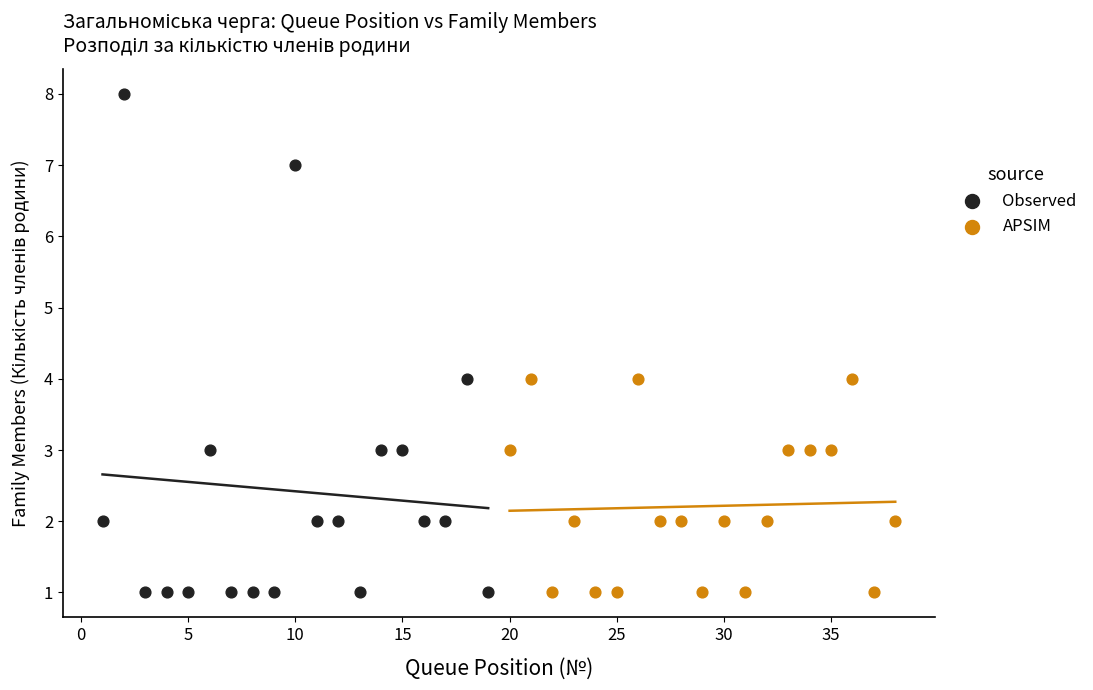

Which series has the largest Y range (max minus min)?

Observed